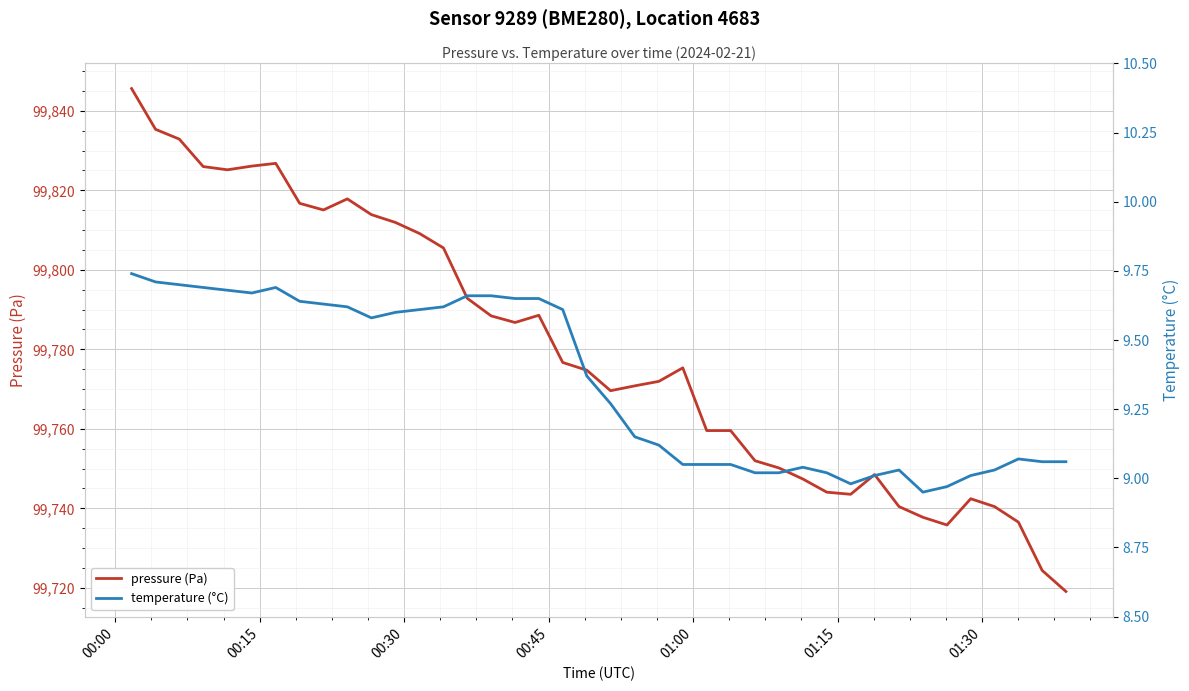

Which series has the widest spread of values?

pressure (Pa)